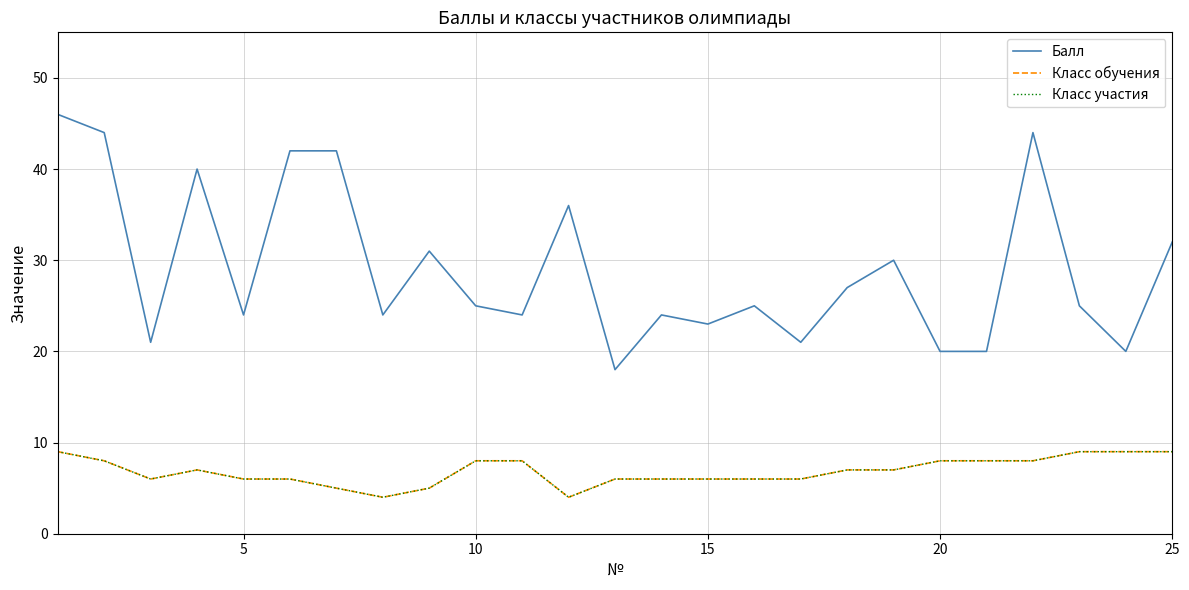

What is the difference between the maximum and minimum values in the Балл series?

28